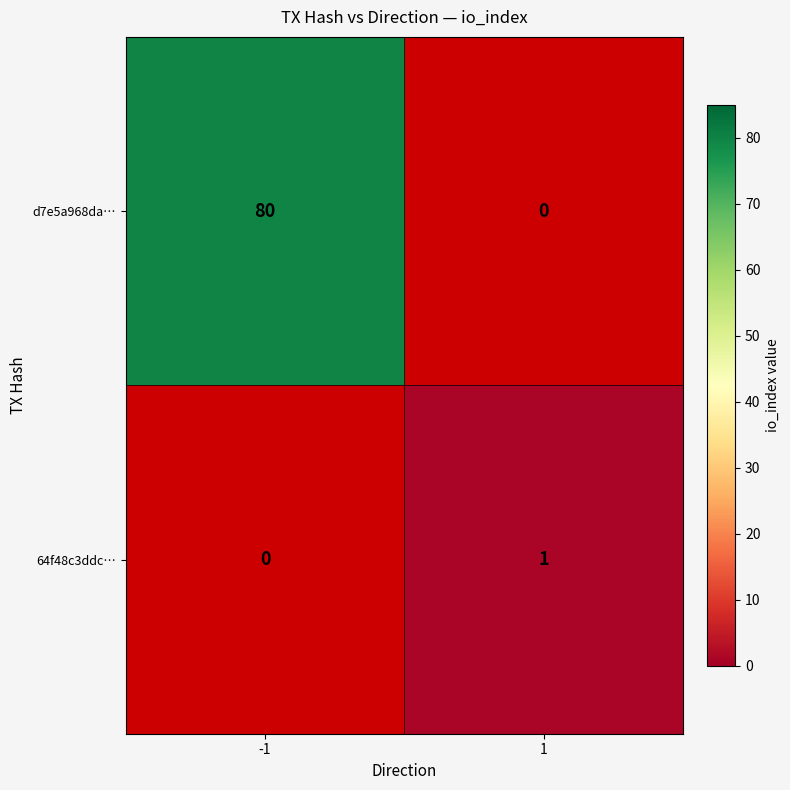

The value of 64f48c3ddc… at 1 is 0. True or false?

False